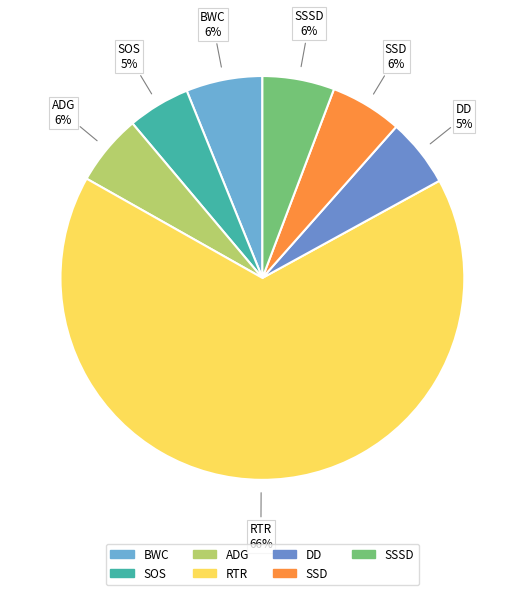

To the nearest percent, what is the combined percentage of RTR and BWC?

72%